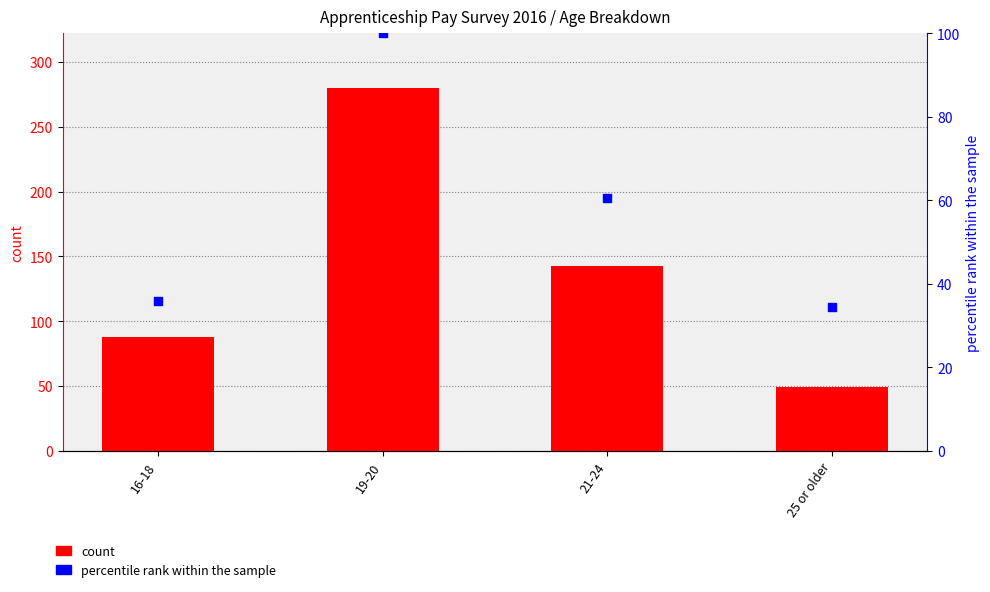

Which series has the largest Y range (max minus min)?

count